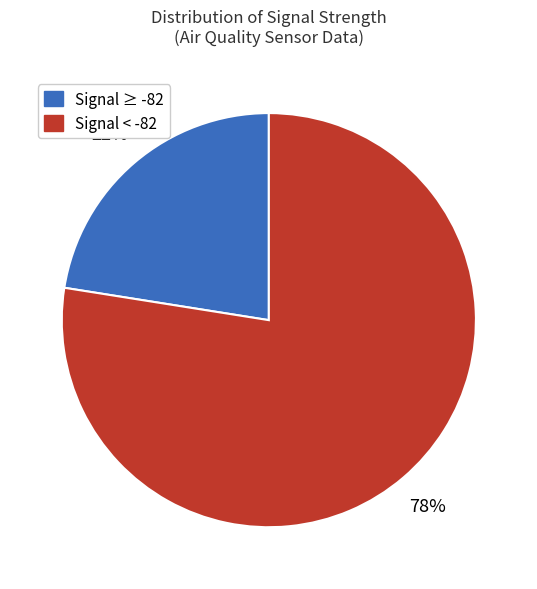

Between Signal < -82 and Signal ≥ -82, which is larger?

Signal < -82